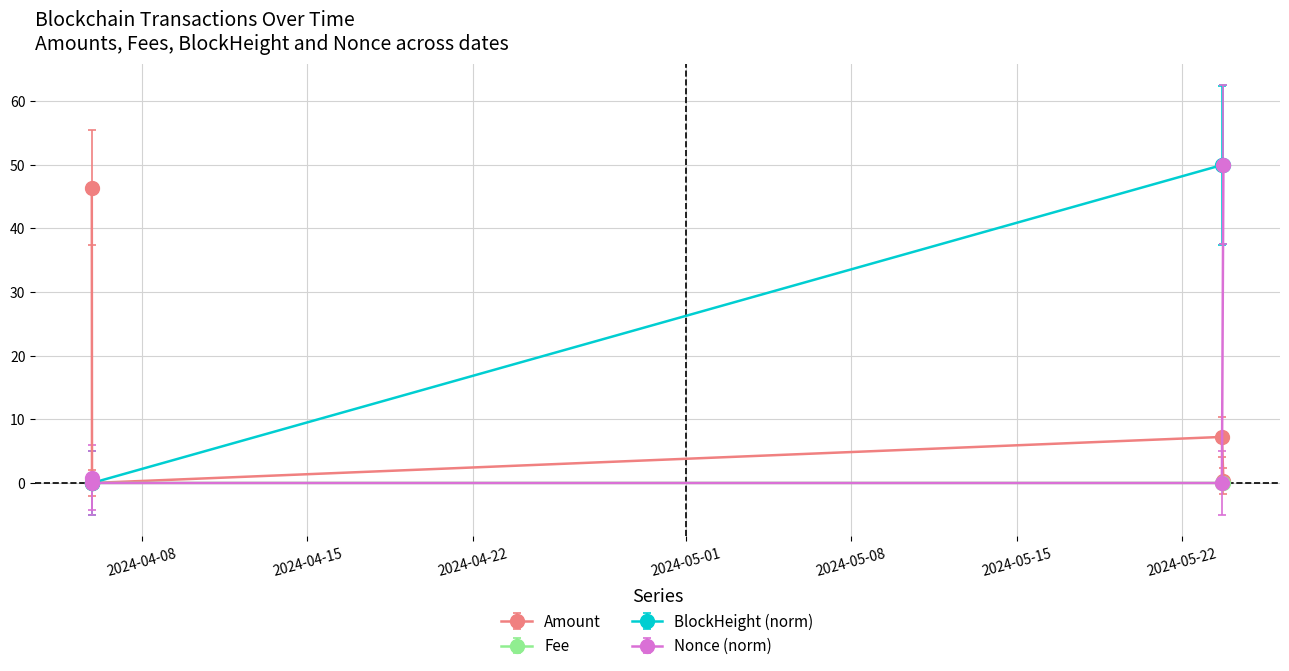

What is the difference between the maximum and minimum values in the Amount series?

46.4